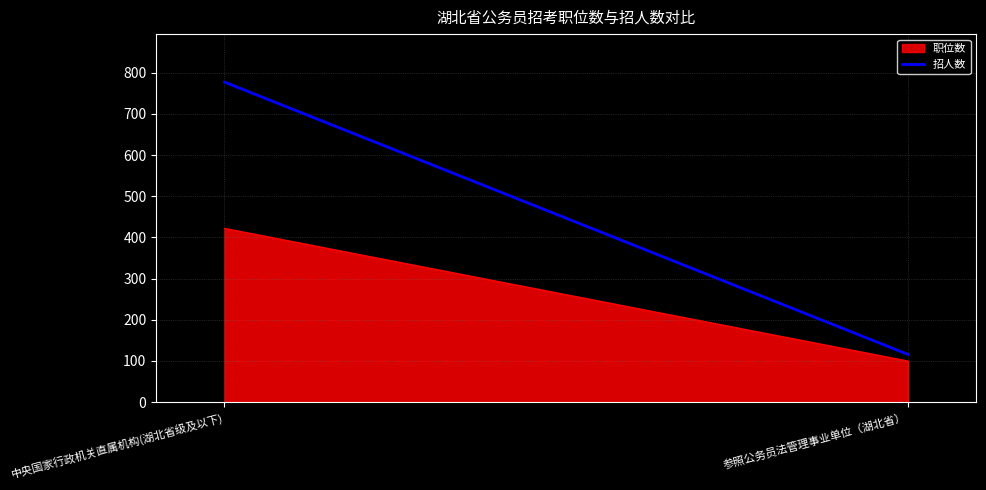

The value at 中央国家行政机关直属机构(湖北省级及以下) is 463. True or false?

False